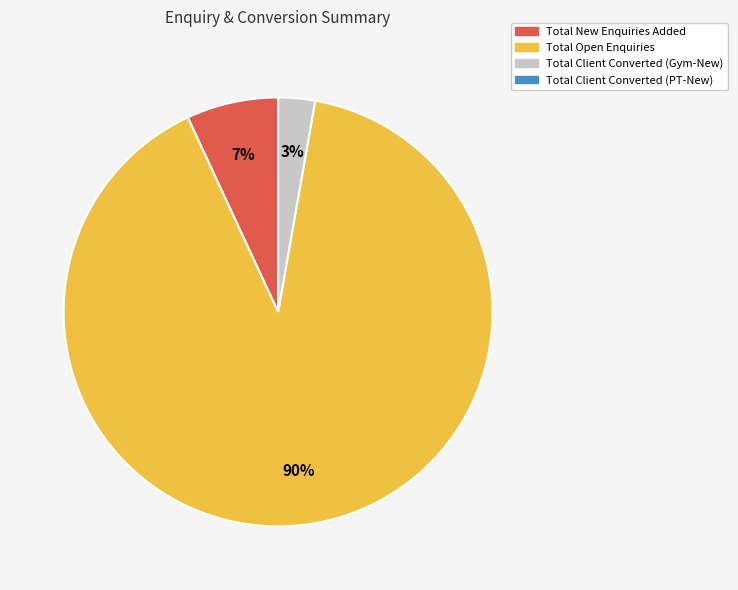

To the nearest percent, what percentage of the pie is Total Open Enquiries?

90%